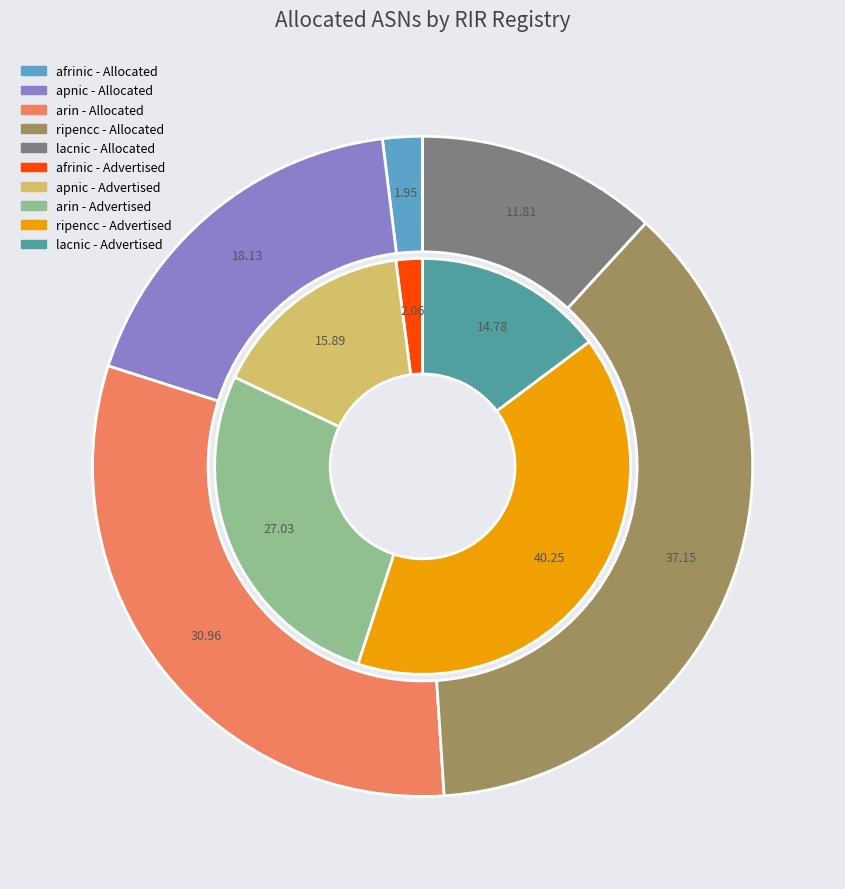

What percentage is the lacnic slice, to the nearest percent?

12%